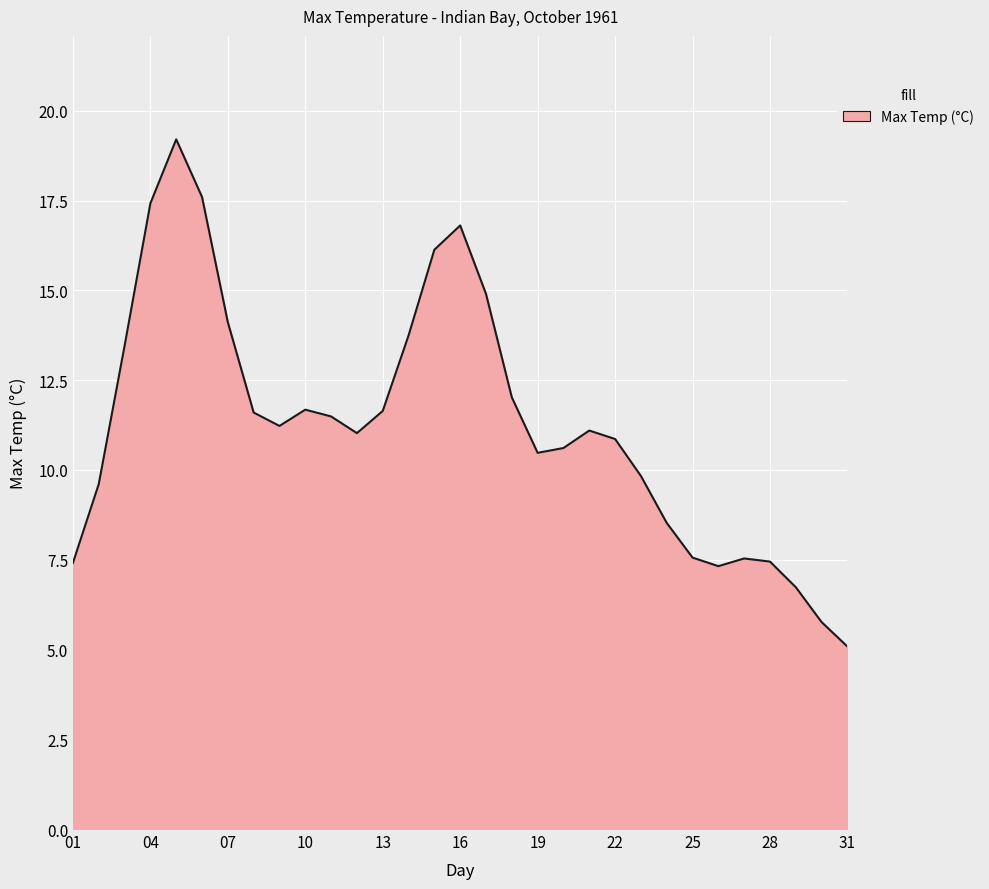

True or false: there are more than 2 points higher than both neighbors.

True